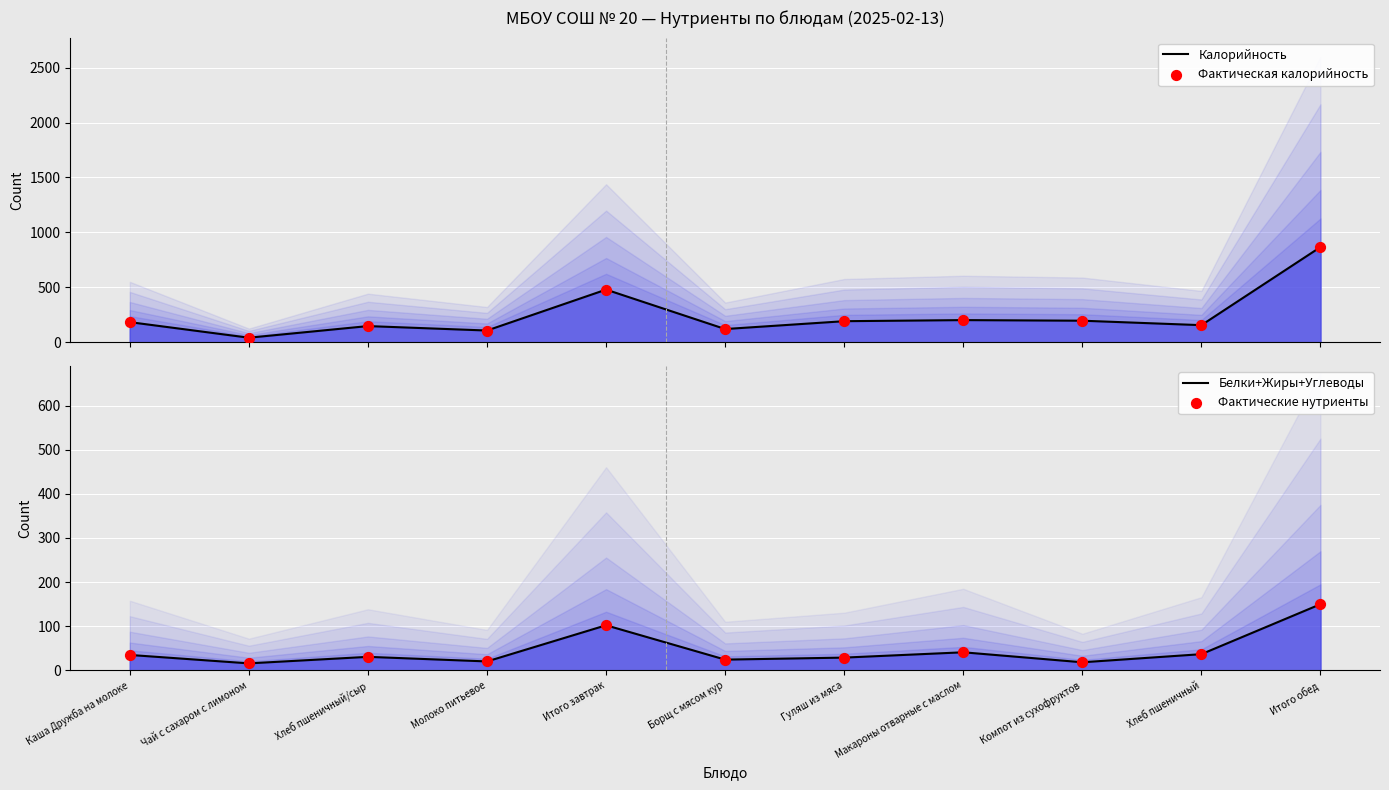

What is the total value across all series at Молоко питьевое?

254.8